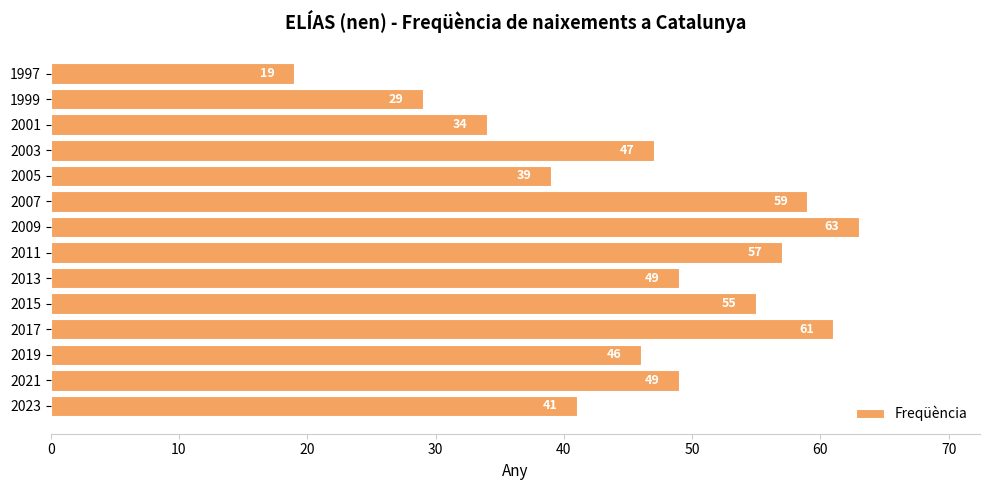

Which has a higher value, 2001 or 1997?

2001